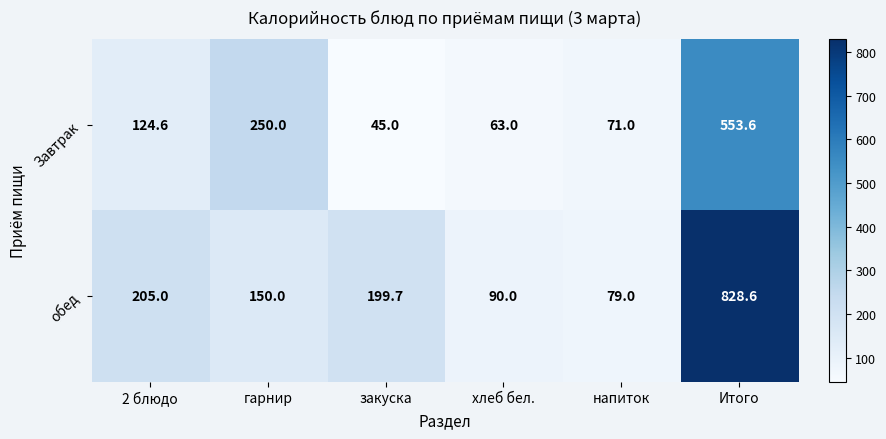

Is the value of Завтрак at закуска greater than the value of обед at закуска?

No